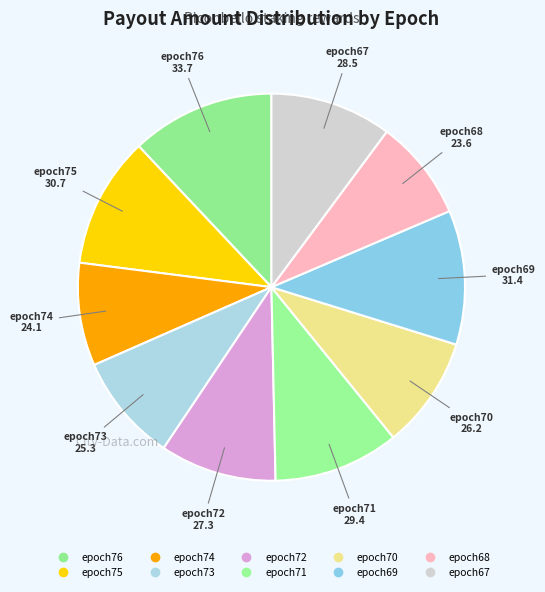

True or false: epoch76 accounts for 12% of the total.

True